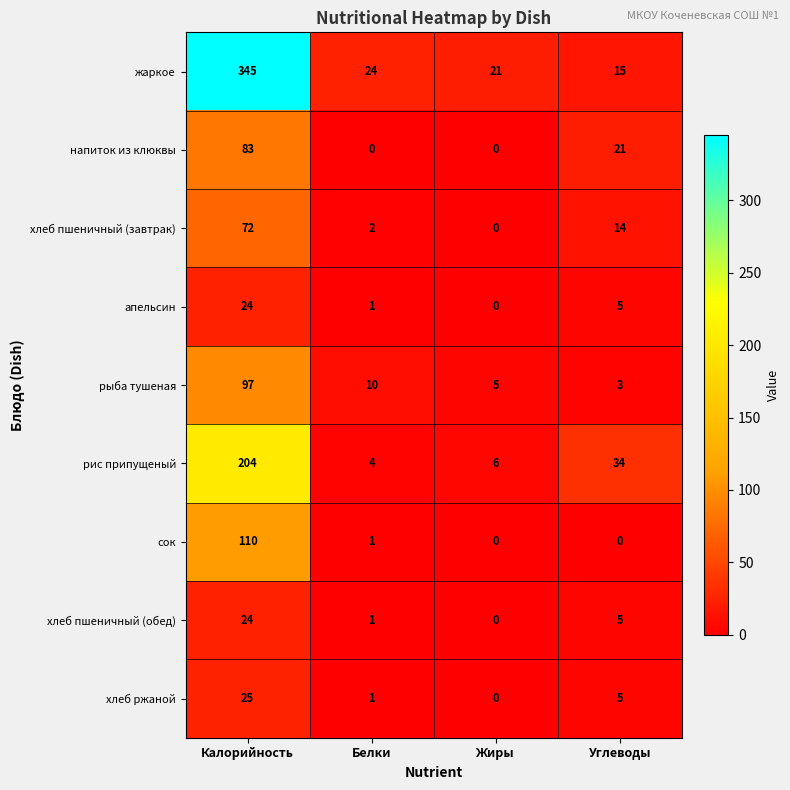

List the labels in order of хлеб ржаной value, largest first.

Калорийность, Углеводы, Белки, Жиры